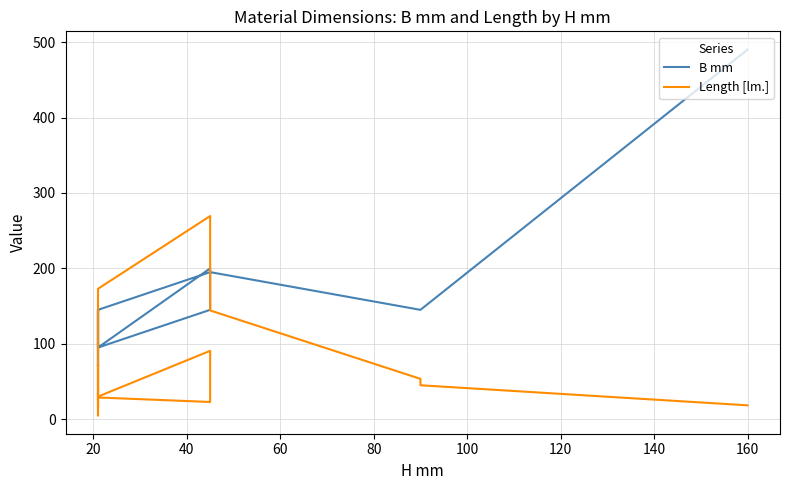

What is the minimum value for Length [lm.]?

5.0